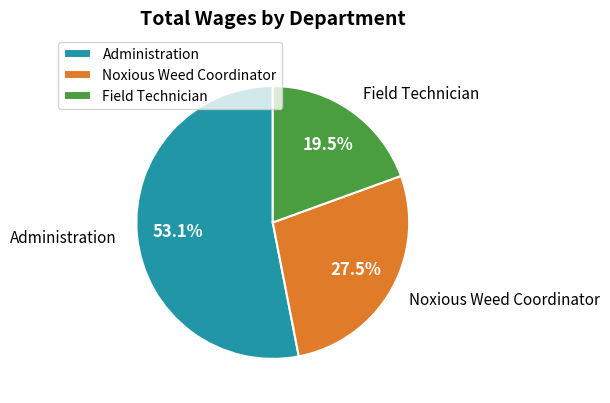

How many segments does this pie chart have?

3